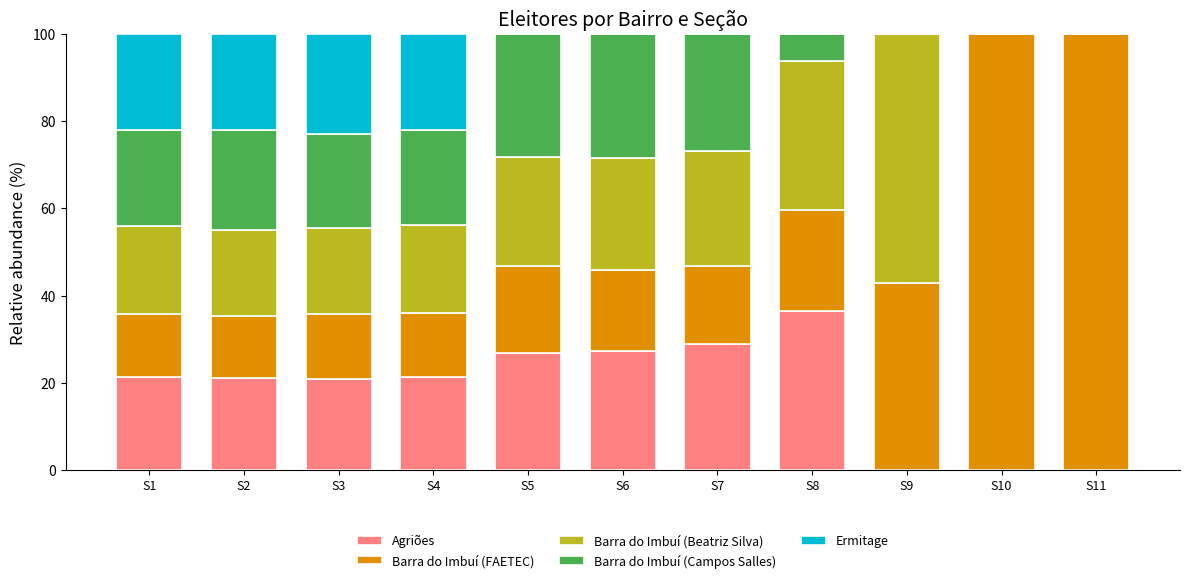

How many data points does each series have?

11